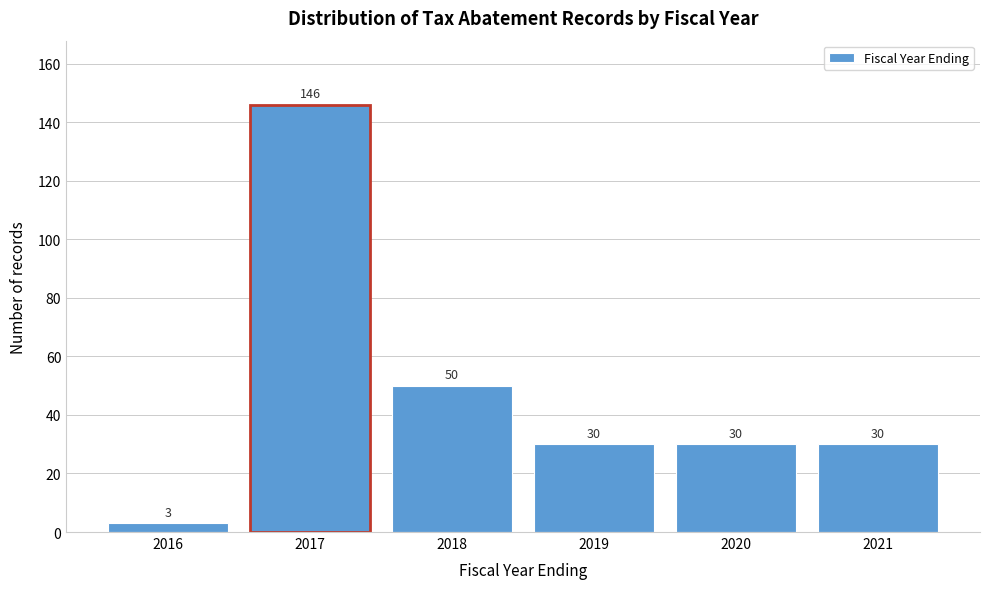

Over which range of the x-axis is the bar tallest?

2016.5 to 2017.5